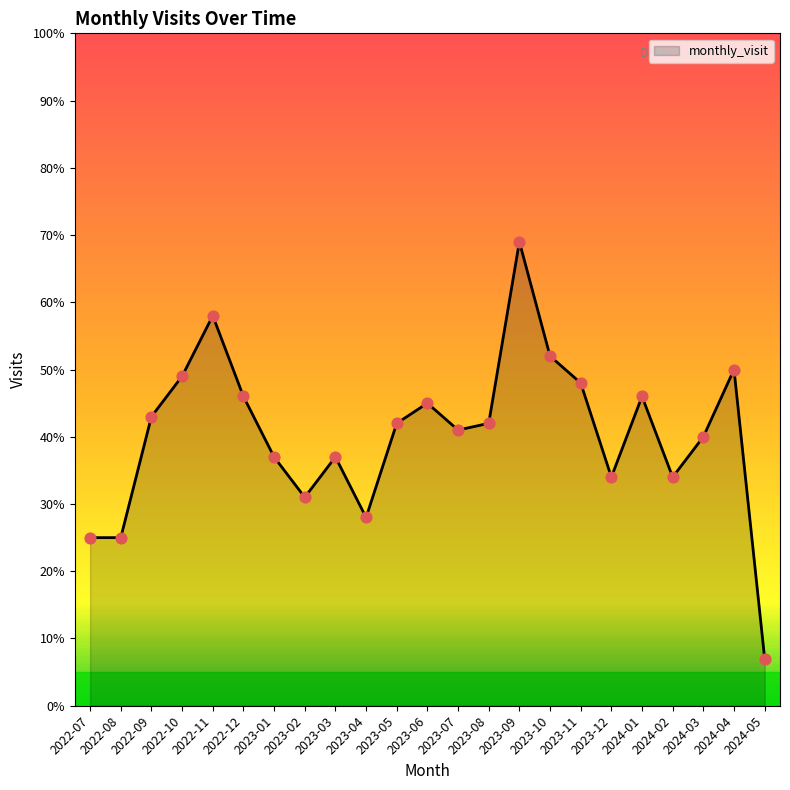

Approximately how many times larger is the value at 2023-11 compared to 2022-11?

0.8